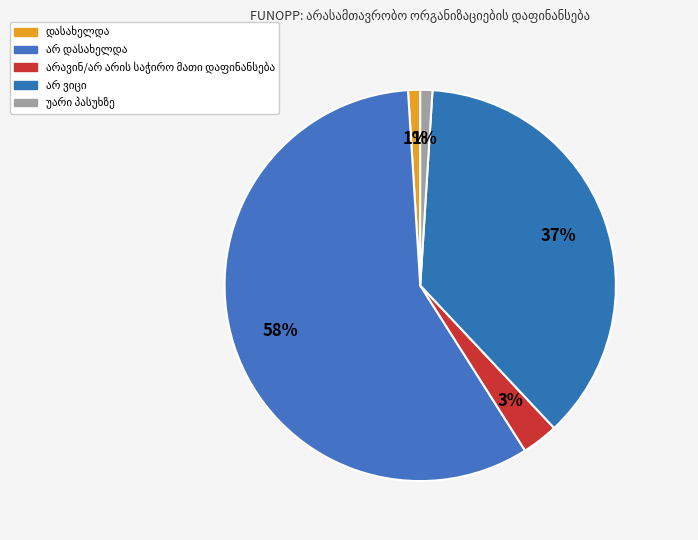

True or false: არ ვიცი accounts for 37% of the total.

True